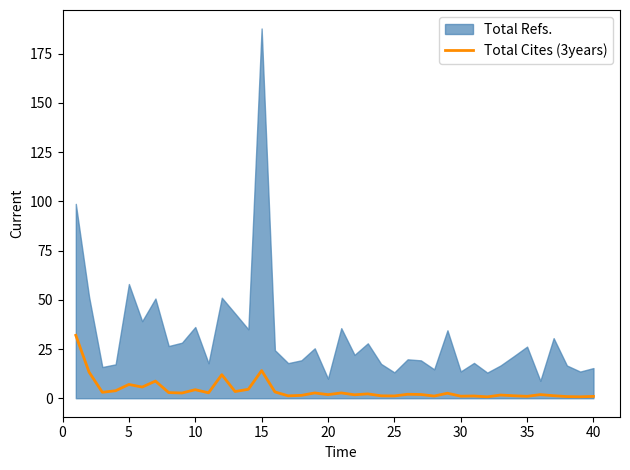

What is the maximum value for Total Cites (3years)?

32.0